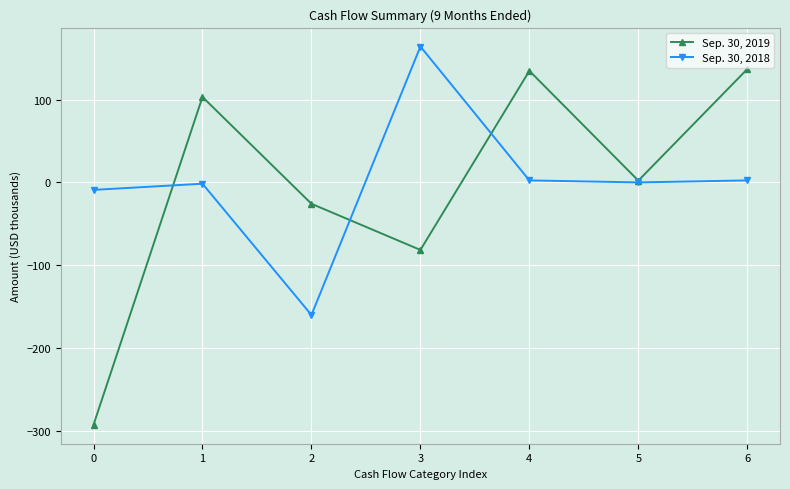

What is the minimum value for Sep. 30, 2019?

-292.5